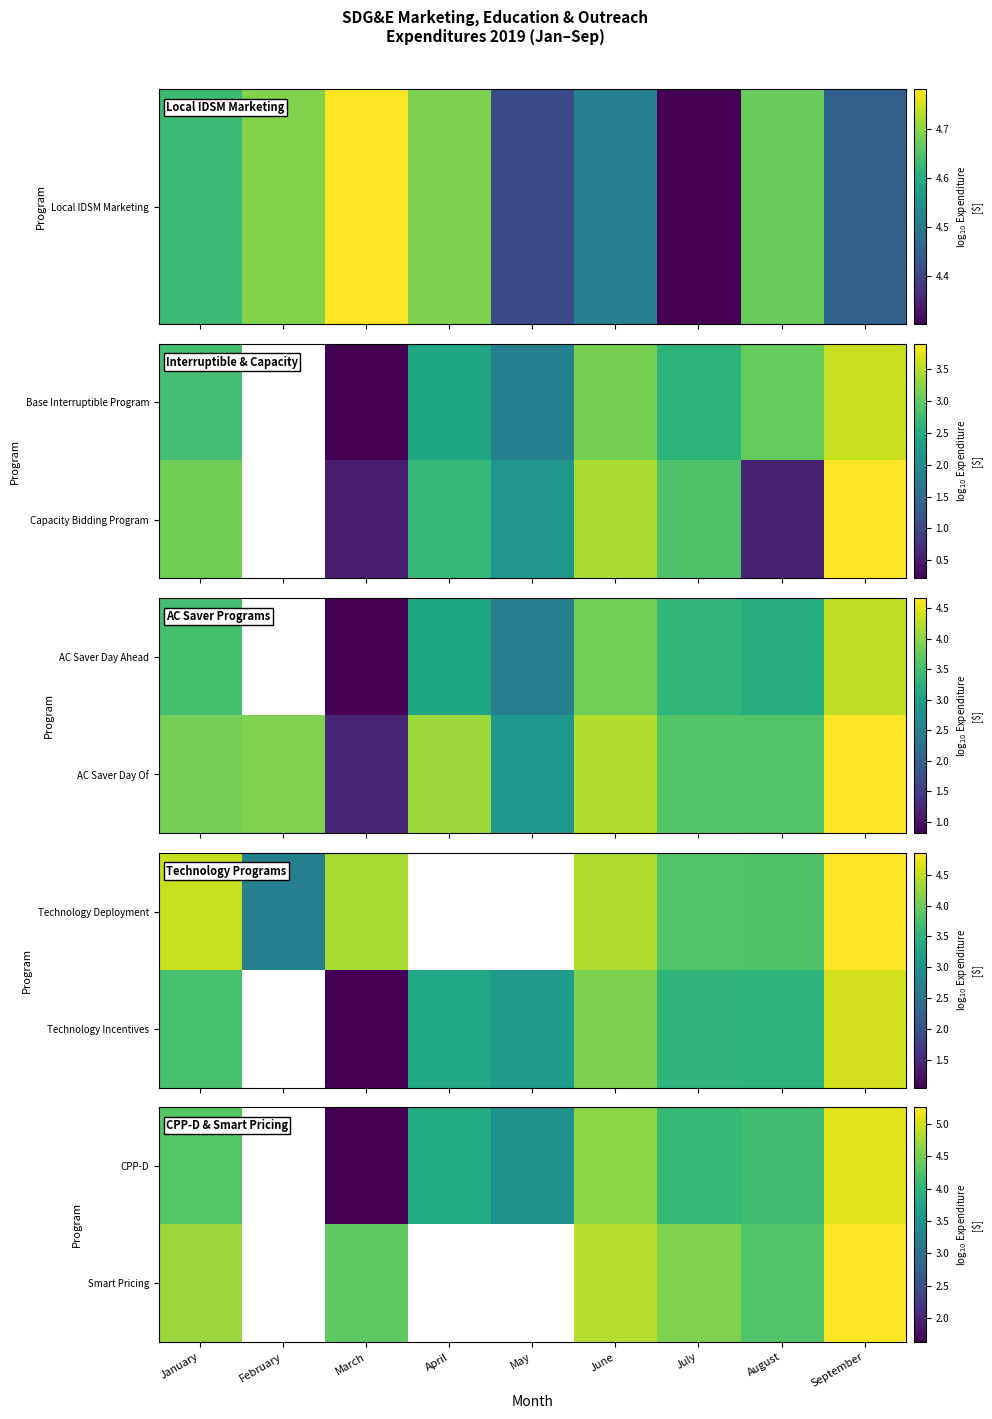

Read the CPP-D value at March.

1.6